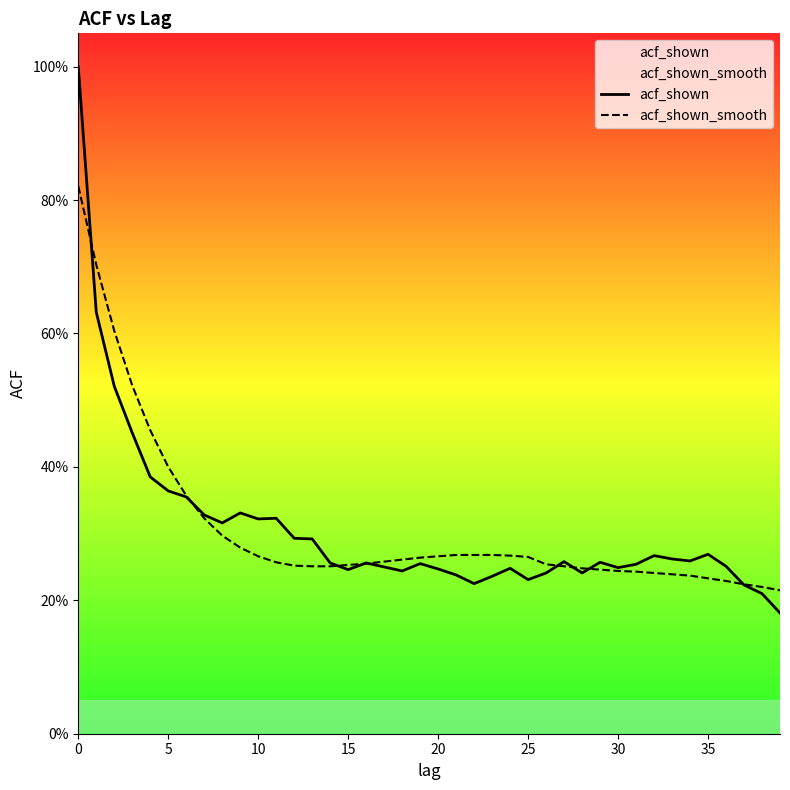

List the series in order of their peak value, highest first.

acf_shown, acf_shown_smooth